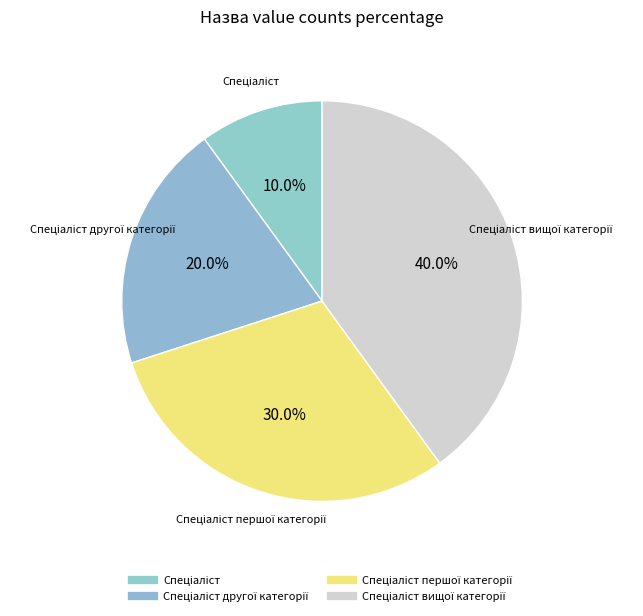

What is the largest slice in the pie chart?

Спеціаліст вищої категорії